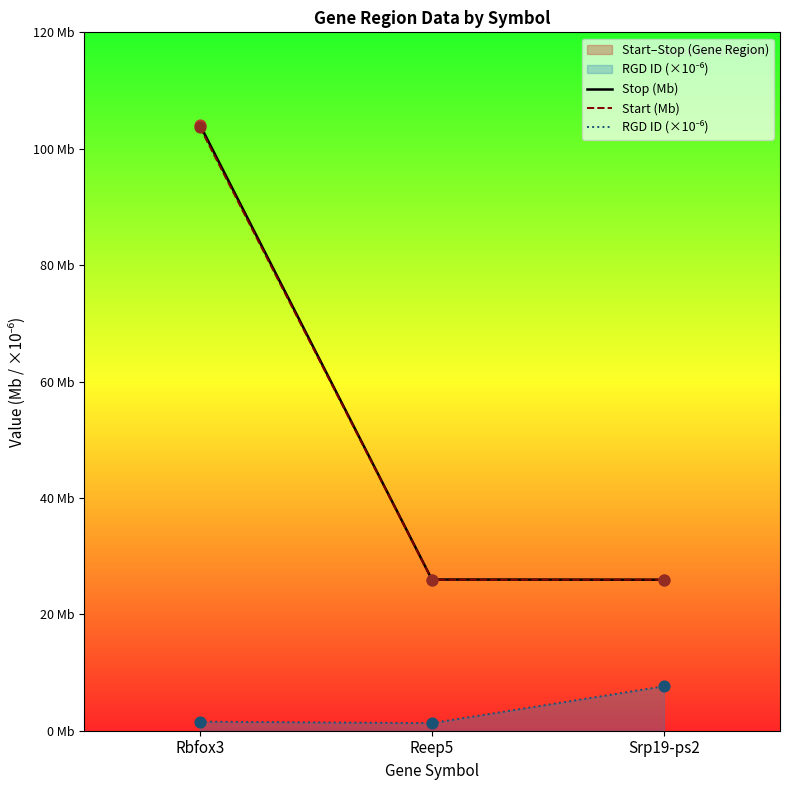

What is the total value across all series at Srp19-ps2?

59.5